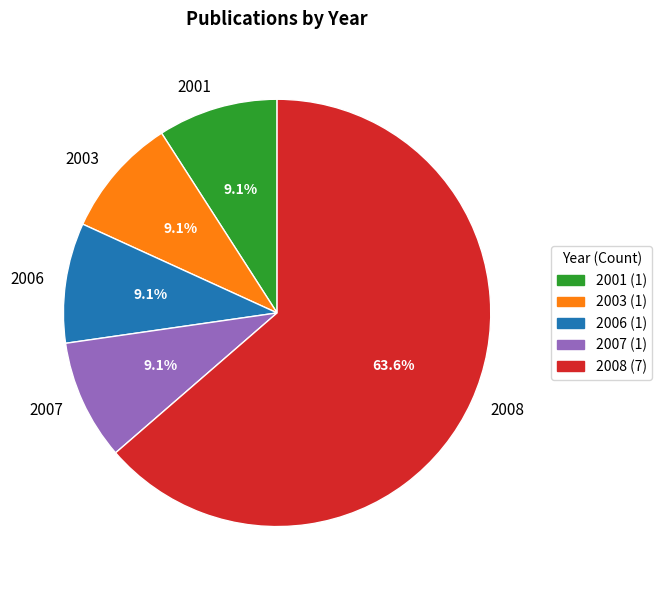

What is the ratio of the value at 2008 to the value at 2003?

7.0